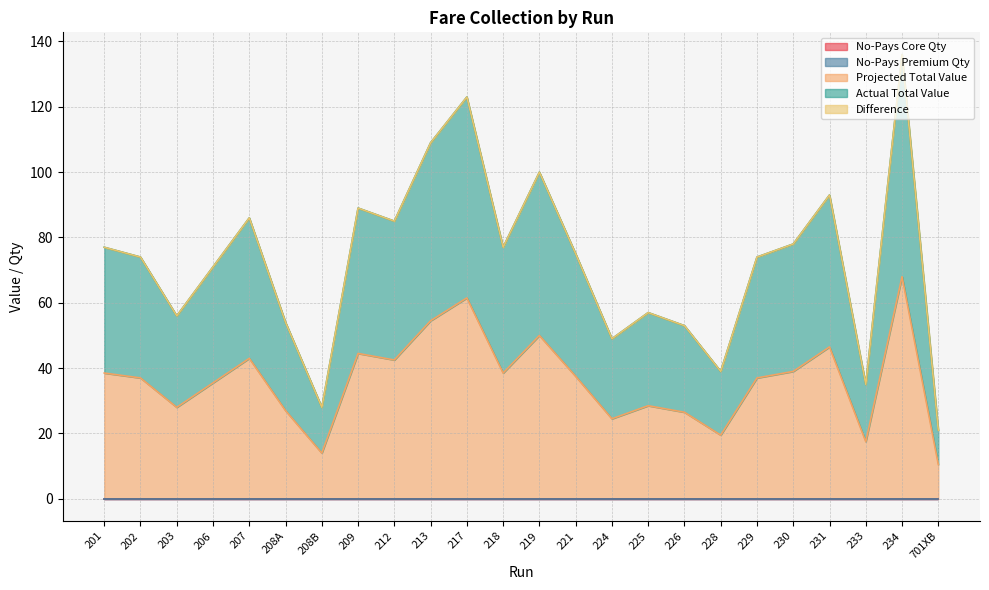

True or false: No-Pays Core Qty and Actual Total Value cross at least once.

False